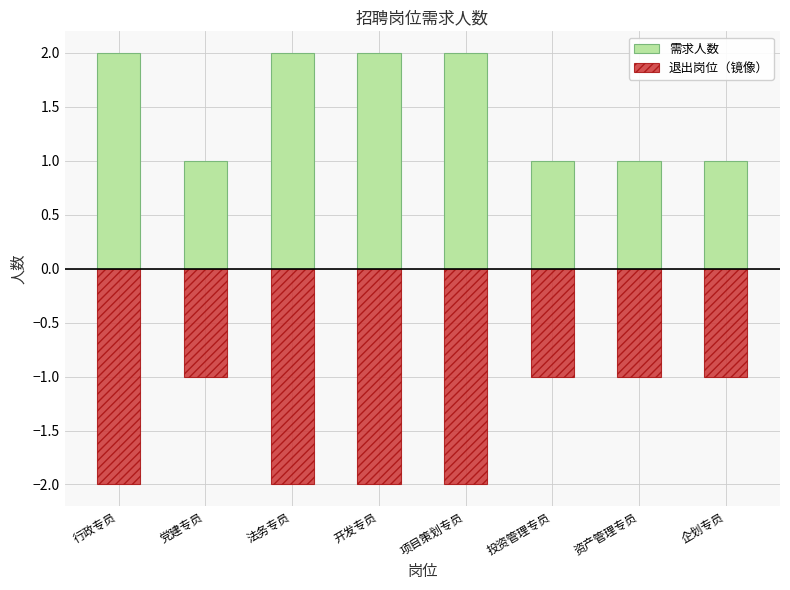

Reading right to left, list all the values displayed in this chart.

需求人数: 1	1	1	2	2	2	1	2
退出岗位（镜像）: -1	-1	-1	-2	-2	-2	-1	-2